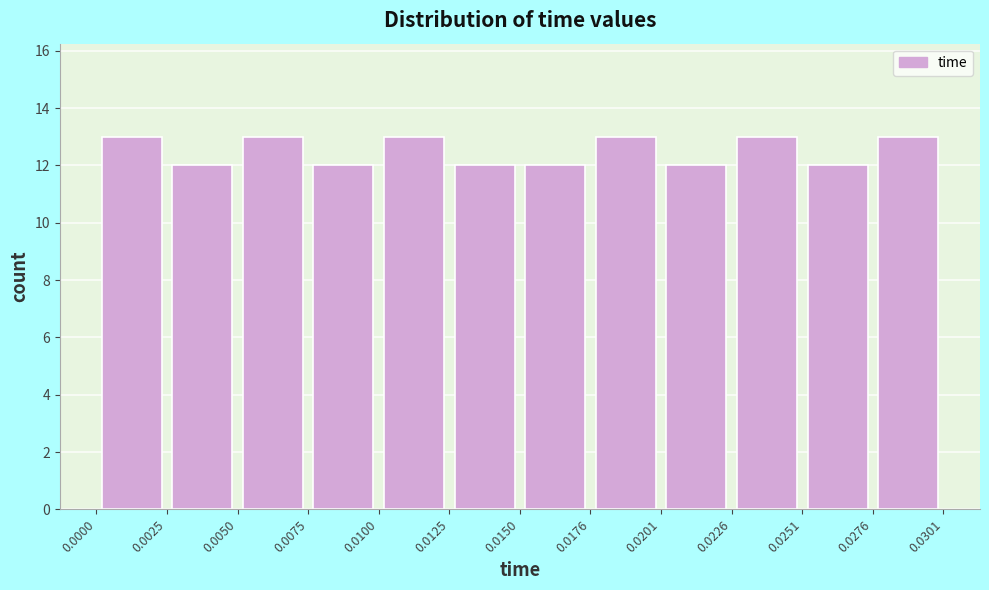

Reading left to right, list every bar in this chart as the range it spans on the x-axis followed by its height. The values are not printed on the chart, so give them approximately, as read against the axis.

0.0000 to 0.0025: 13
0.0025 to 0.0050: 12
0.0050 to 0.0075: 13
0.0075 to 0.0100: 12
0.0100 to 0.0125: 13
0.0125 to 0.0150: 12
0.0150 to 0.0176: 12
0.0176 to 0.0201: 13
0.0201 to 0.0226: 12
0.0226 to 0.0251: 13
0.0251 to 0.0276: 12
0.0276 to 0.0301: 13